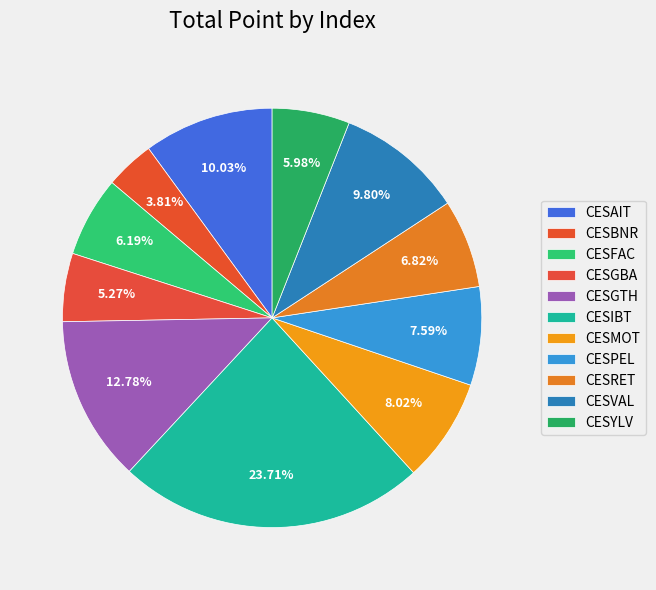

Is CESMOT the majority of the pie?

No